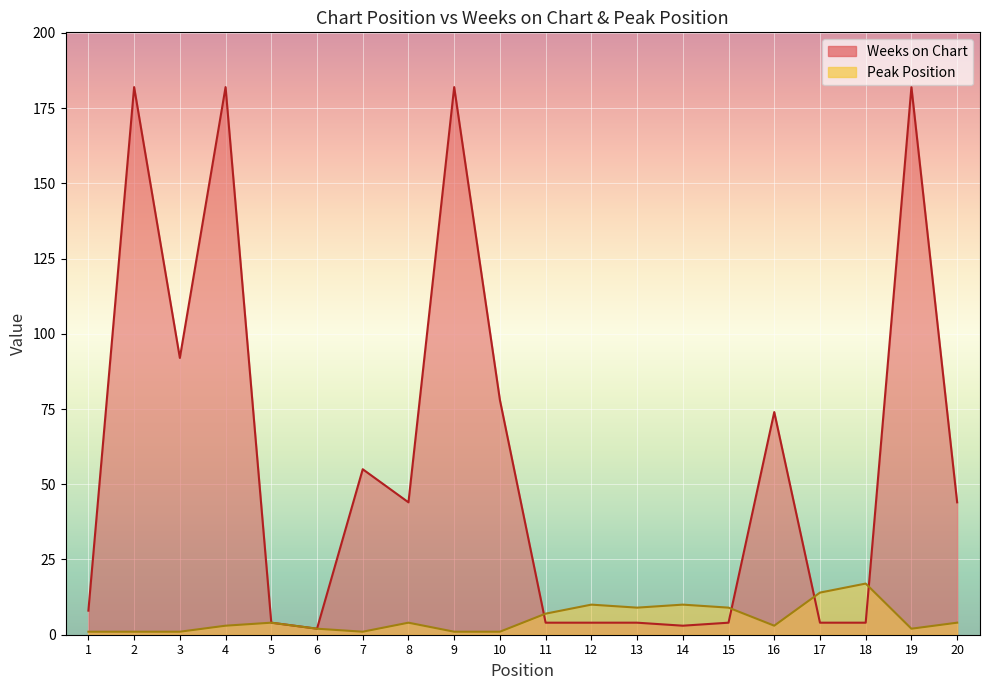

The Peak Position series shows 2 at 10. True or false?

False